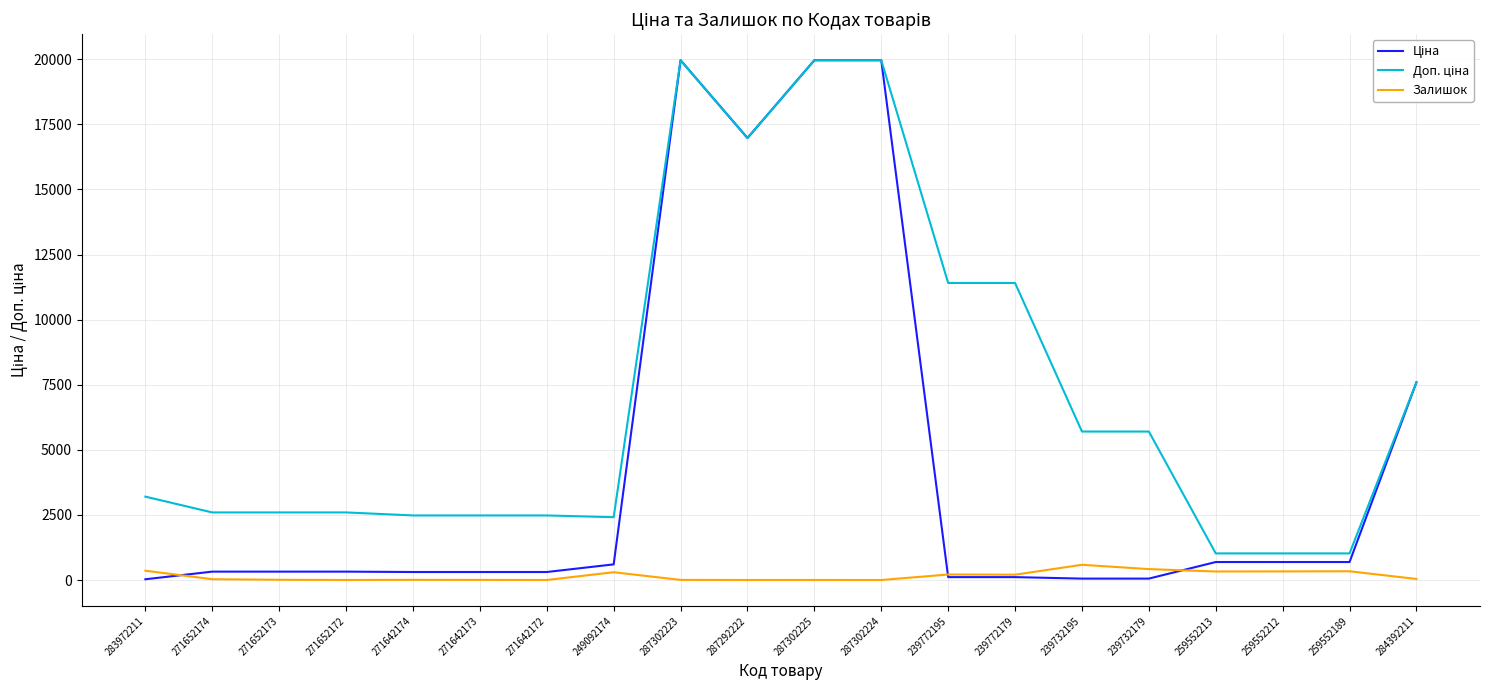

What is the difference between the Залишок values at 259552189 and 284392211?

296.0